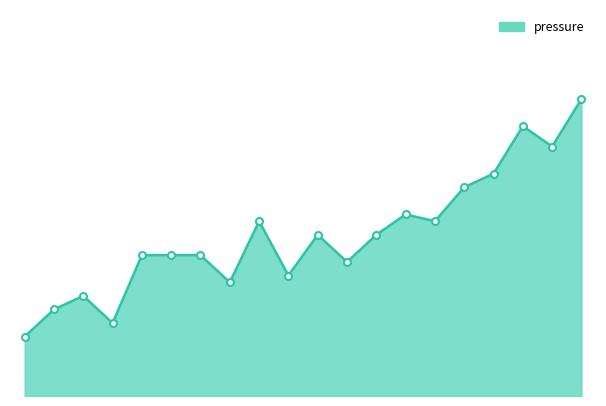

Is this an area chart (filled region under the line)?

Yes